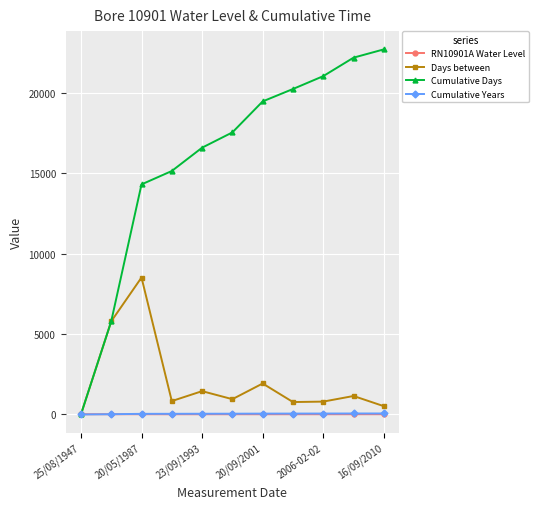

Which series has the largest total across all categories?

Cumulative Days